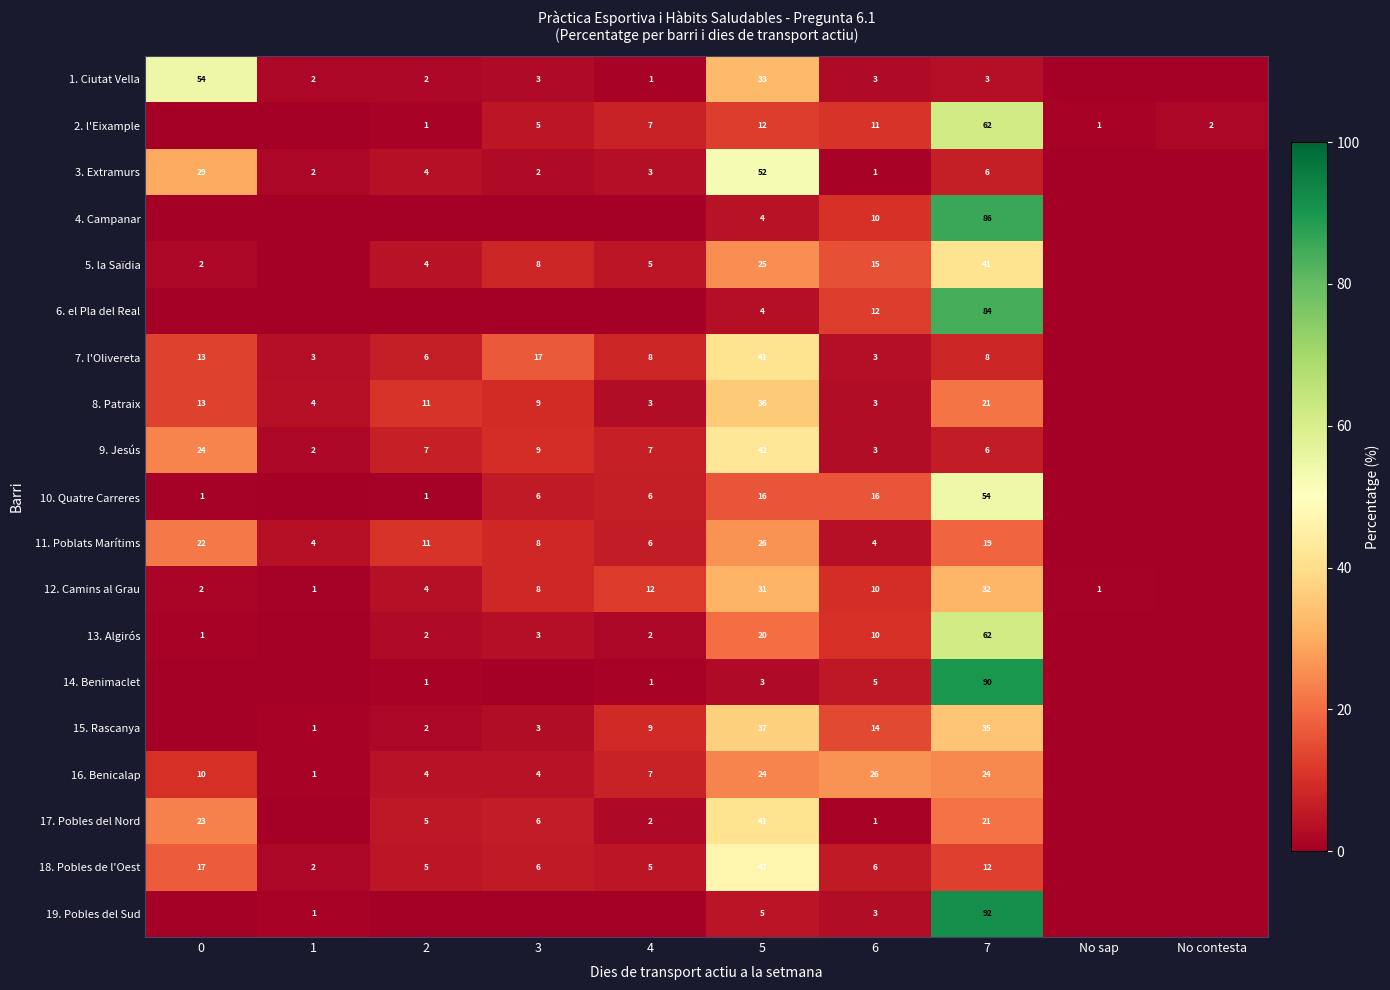

The 1. Ciutat Vella series shows 1 at 4. True or false?

True